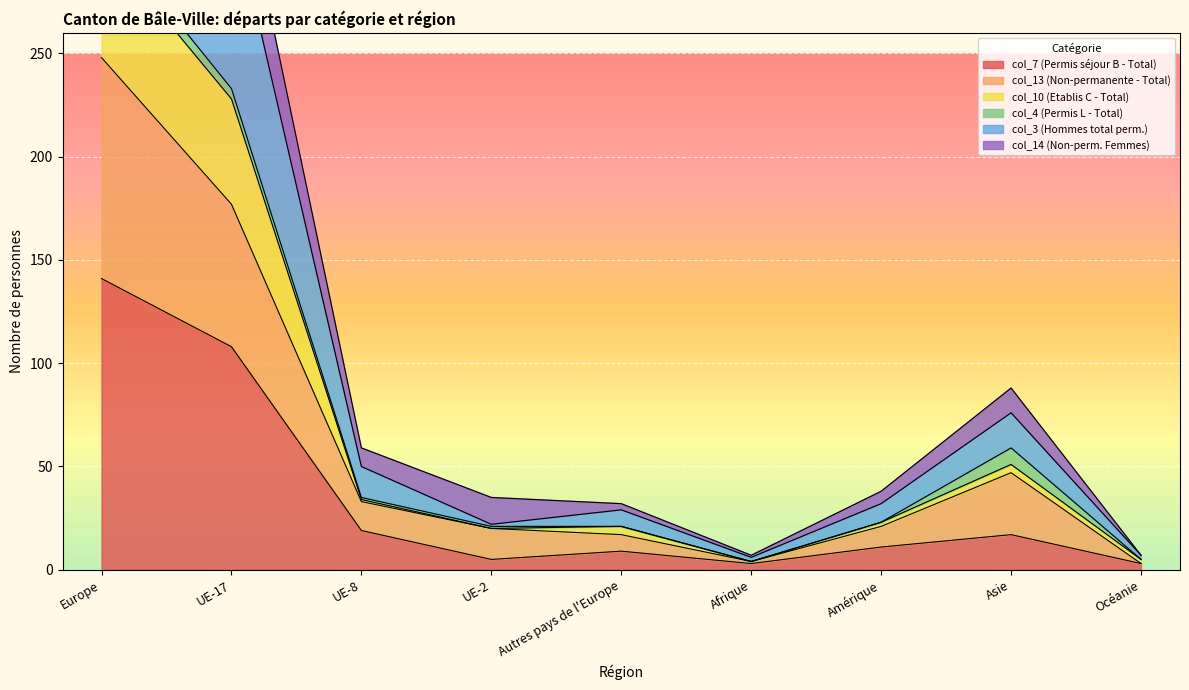

How many data points in col_7 (Permis séjour B - Total) are above 11?

4